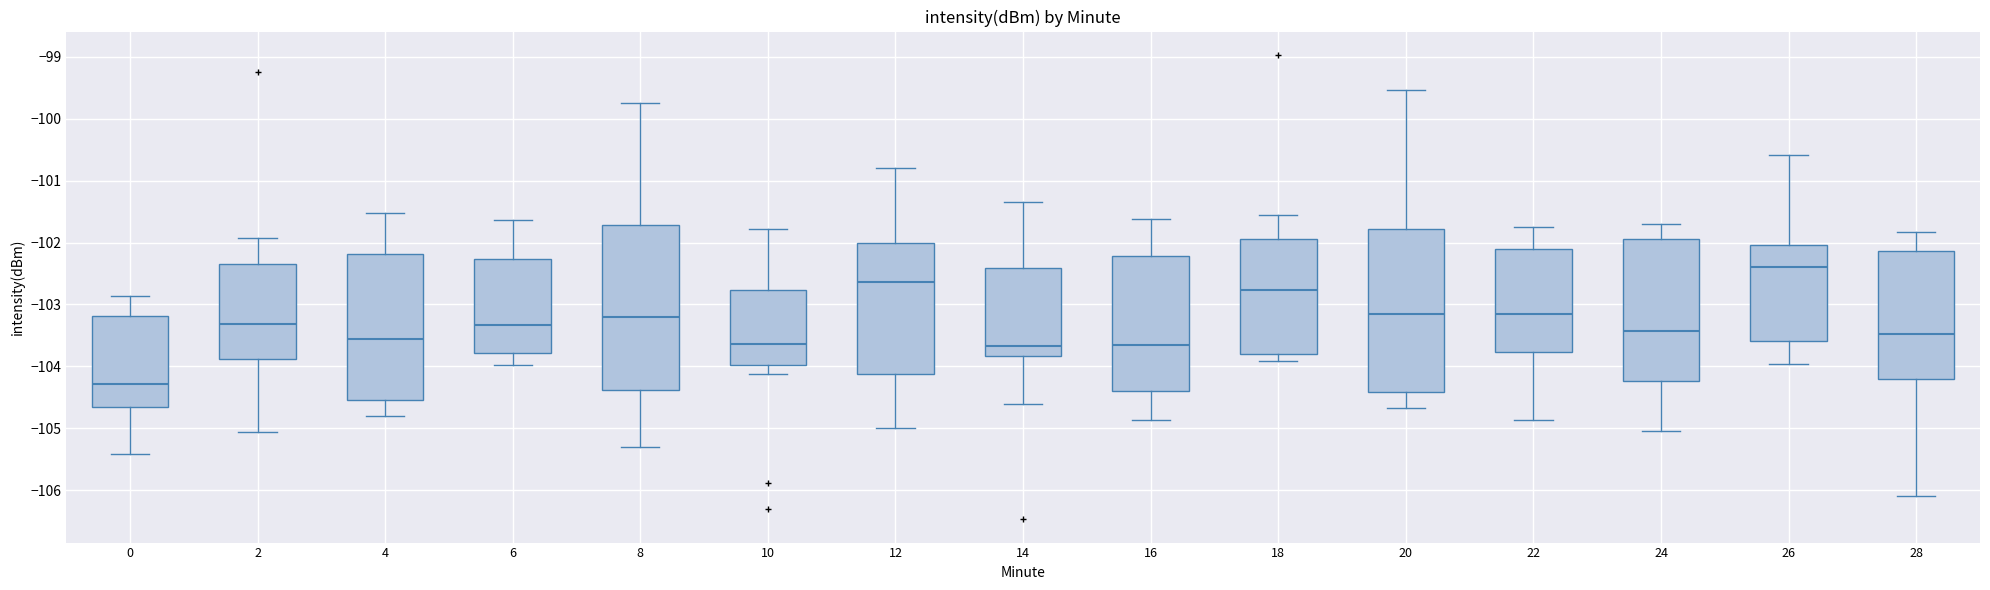

Which box has the highest median line?

26